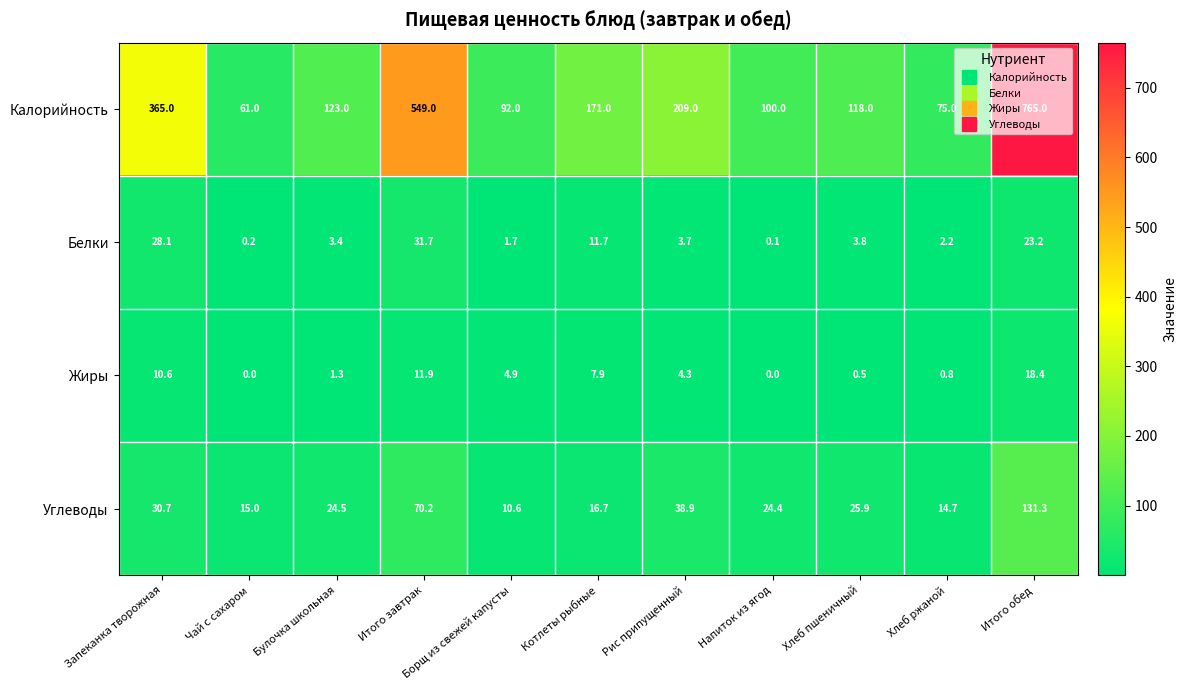

What is the total value across all series at Хлеб пшеничный?

148.2